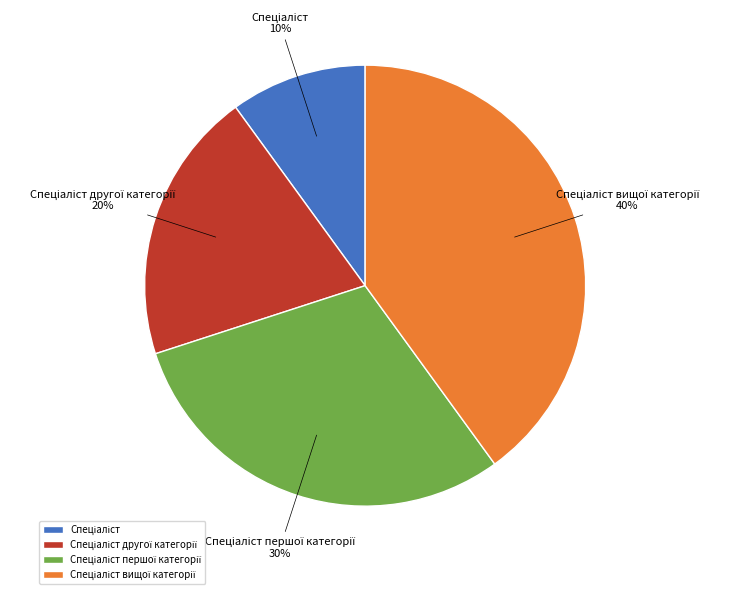

How many segments does this pie chart have?

4